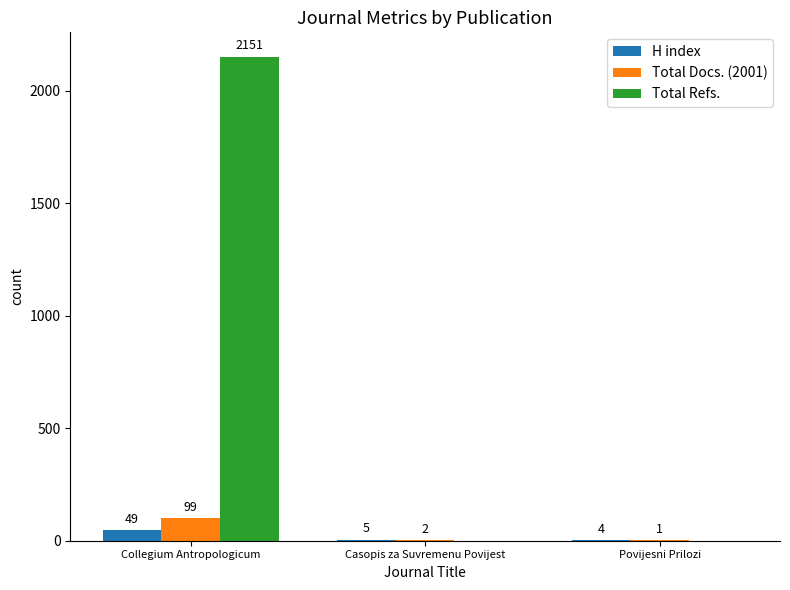

Between Collegium Antropologicum and Povijesni Prilozi, which series saw the biggest shift?

Total Refs.